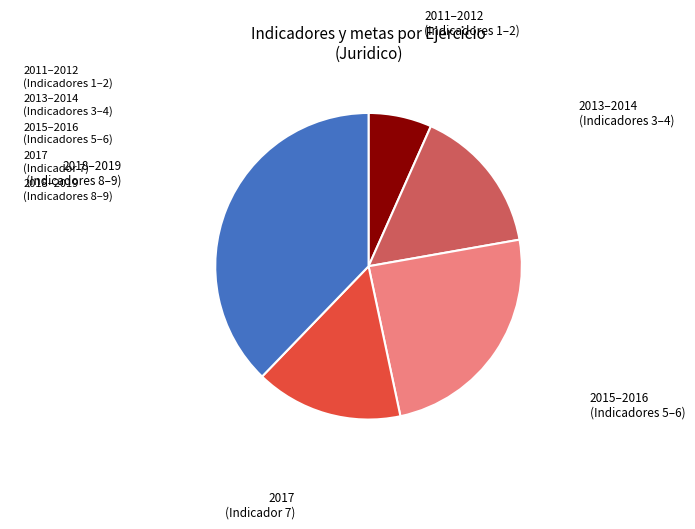

Combined, do 2018–2019 (Indicadores 8–9) and 2013–2014 (Indicadores 3–4) account for over 50%?

Yes